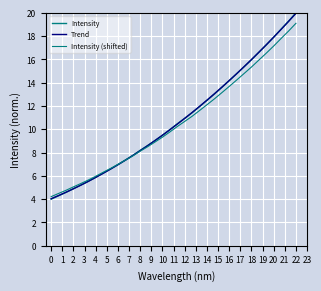

Reading right to left, extract all data points from this chart.

Intensity: 20.0	19.3	18.6	17.9	17.2	16.6	16.0	15.4	14.8	14.2	13.6	13.0	12.5	12.0	11.4	10.9	10.5	10.0	9.5	9.0	8.6	8.2	7.8	7.4	7.0	6.6	6.2	5.9	5.5	5.2	4.9	4.6	4.3	4.0
Trend: 20.0	19.3	18.6	17.9	17.3	16.6	16.0	15.4	14.8	14.2	13.6	13.1	12.5	12.0	11.4	10.9	10.4	10.0	9.5	9.0	8.6	8.2	7.8	7.3	7.0	6.6	6.2	5.9	5.5	5.2	4.9	4.6	4.3	4.0
Intensity (shifted): 19.1	18.4	17.8	17.2	16.5	15.9	15.3	14.8	14.2	13.7	13.1	12.6	12.1	11.6	11.1	10.7	10.2	9.8	9.3	8.9	8.5	8.1	7.7	7.3	7.0	6.6	6.3	6.0	5.6	5.3	5.1	4.8	4.5	4.2